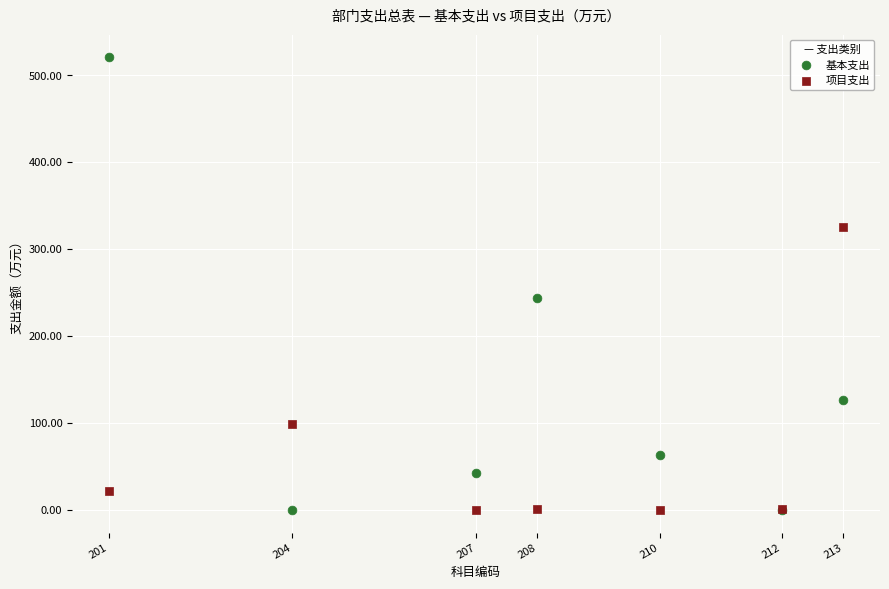

In the 项目支出 series, what Y value is closest to 162?

99.0